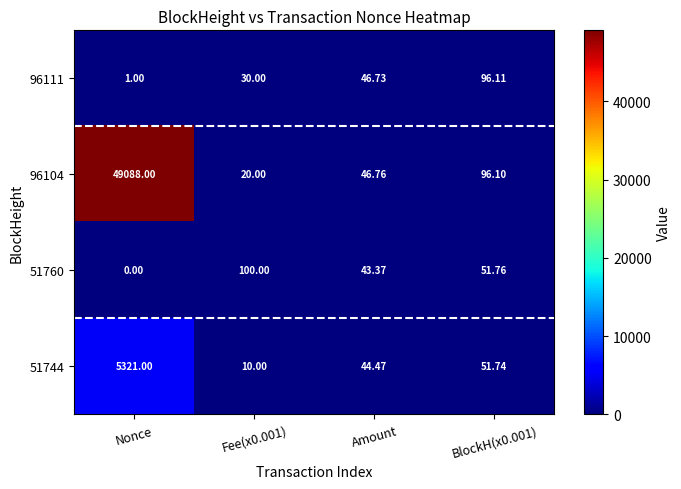

Which series has the largest range (max minus min)?

96104